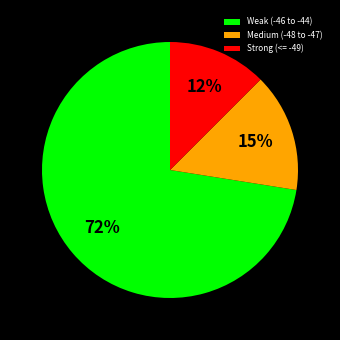

What percentage is the Medium (-48 to -47) slice, to the nearest percent?

15%